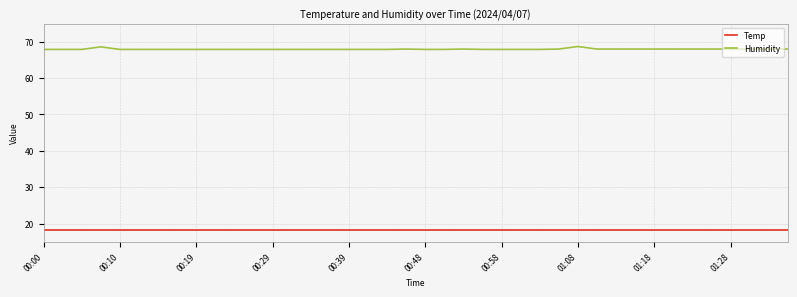

At how many categories does at least one series exceed 18?

40